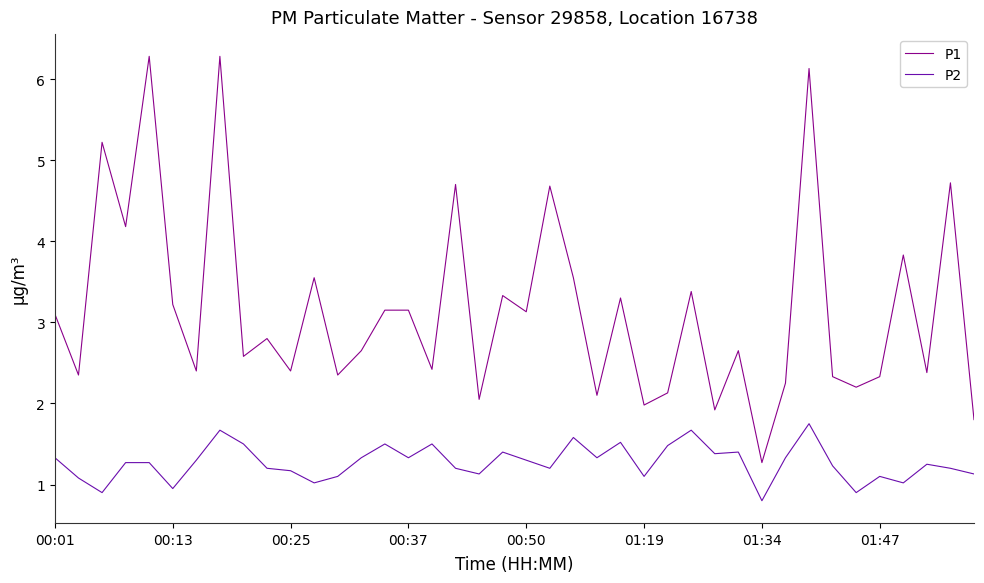

Which series has the largest range (max minus min)?

P1